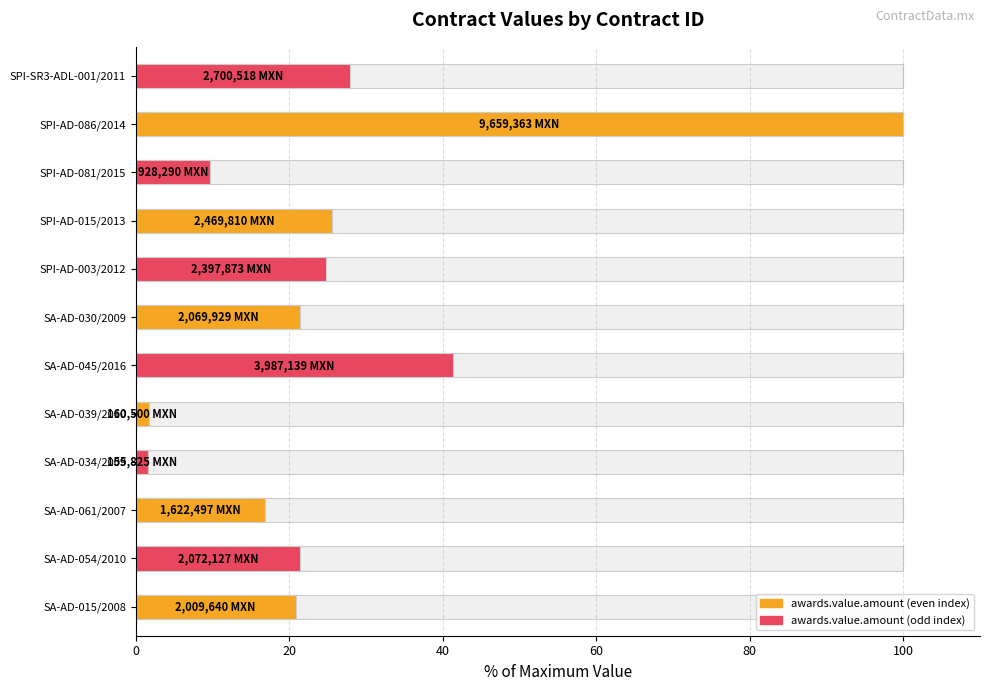

How many values are below 21?

5